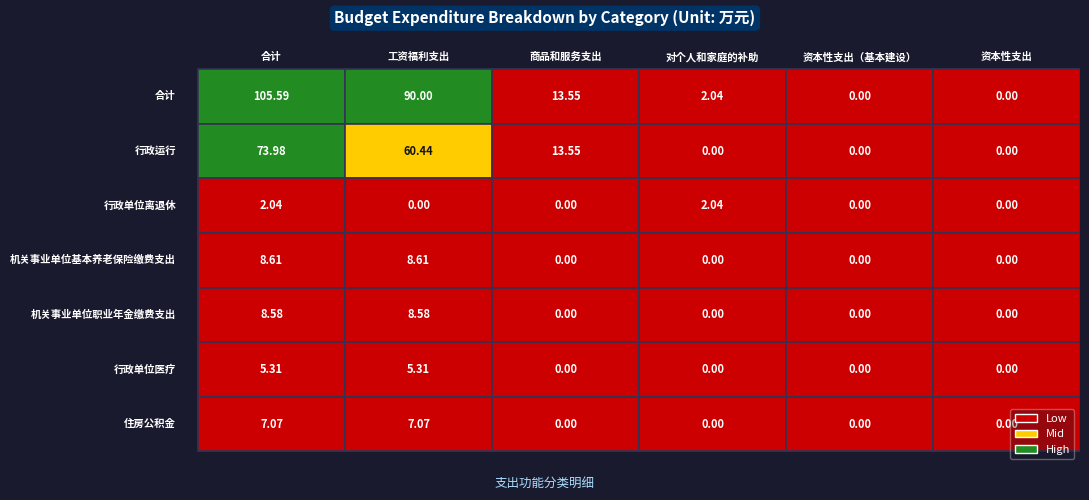

True or false: 合计 has a value of 105.6 at 合计.

True